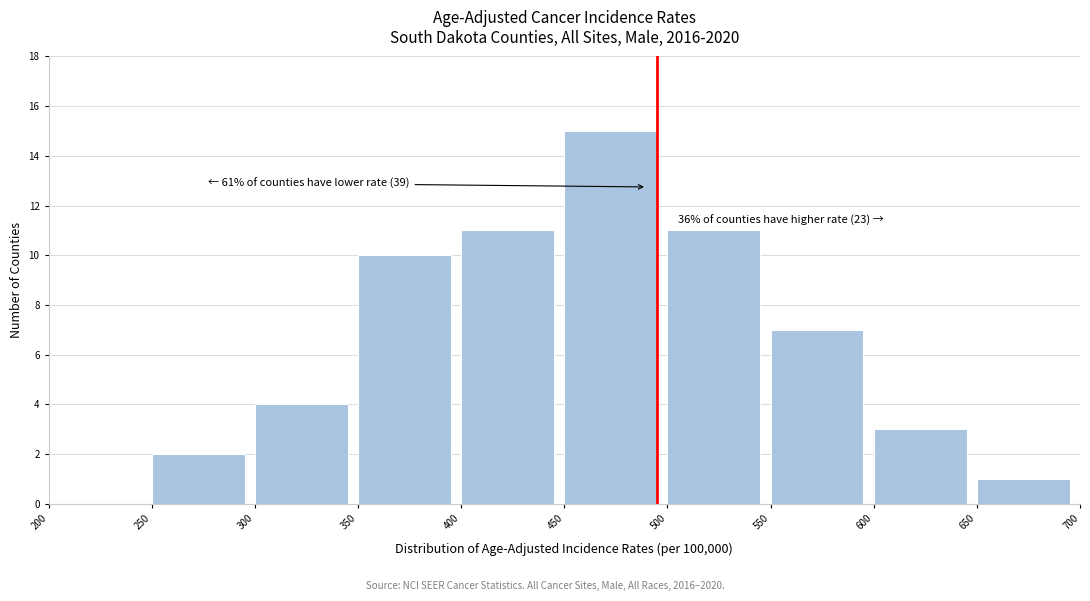

Over which range of the x-axis is the bar tallest?

450 to 500